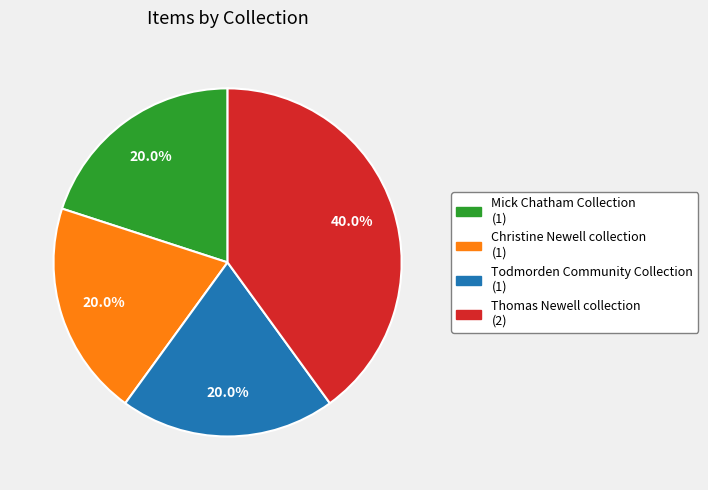

To the nearest percent, what portion does Todmorden Community Collection represent?

20%